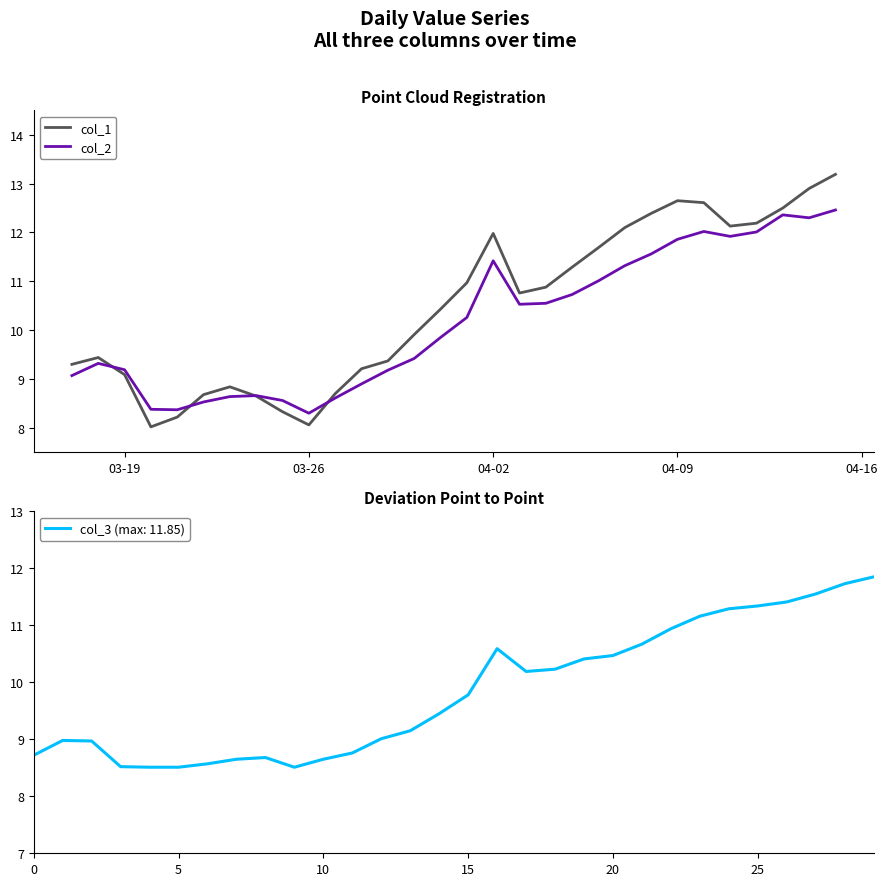

At how many categories does at least one series exceed 9?

22